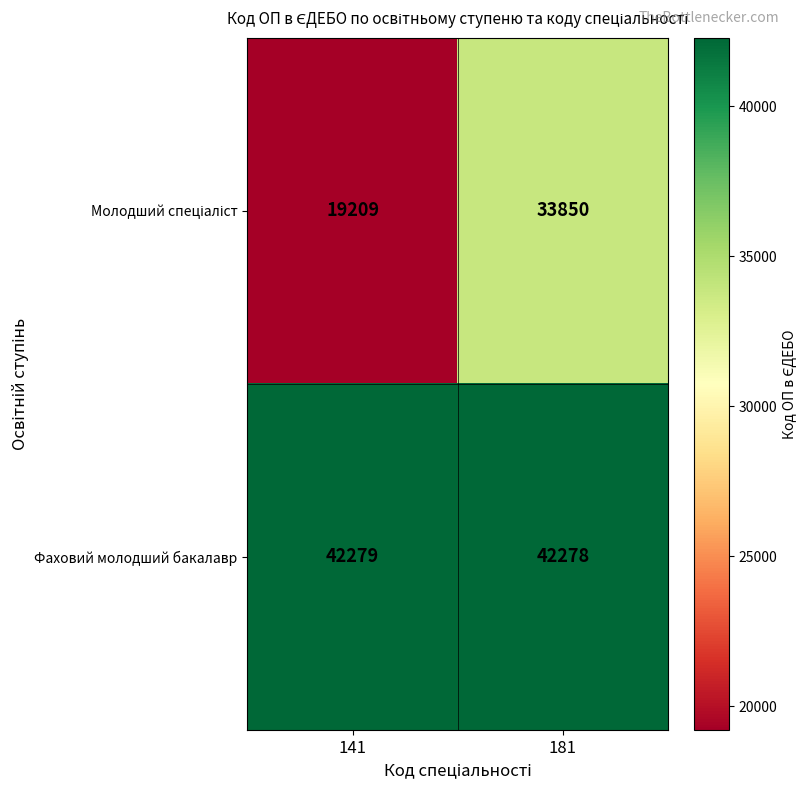

What is the spread (max minus min) of values at 141?

23070